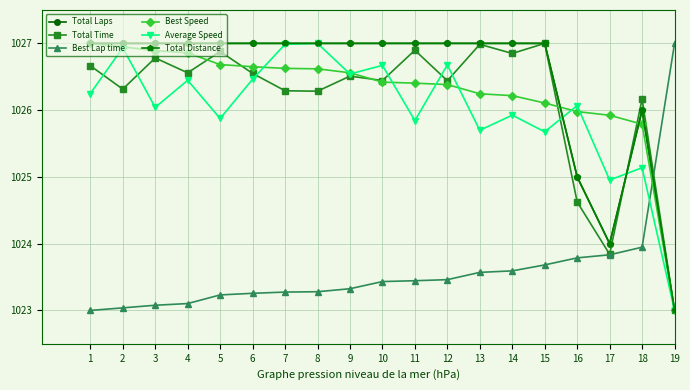

True or false: Total Time and Average Speed cross at least once.

True